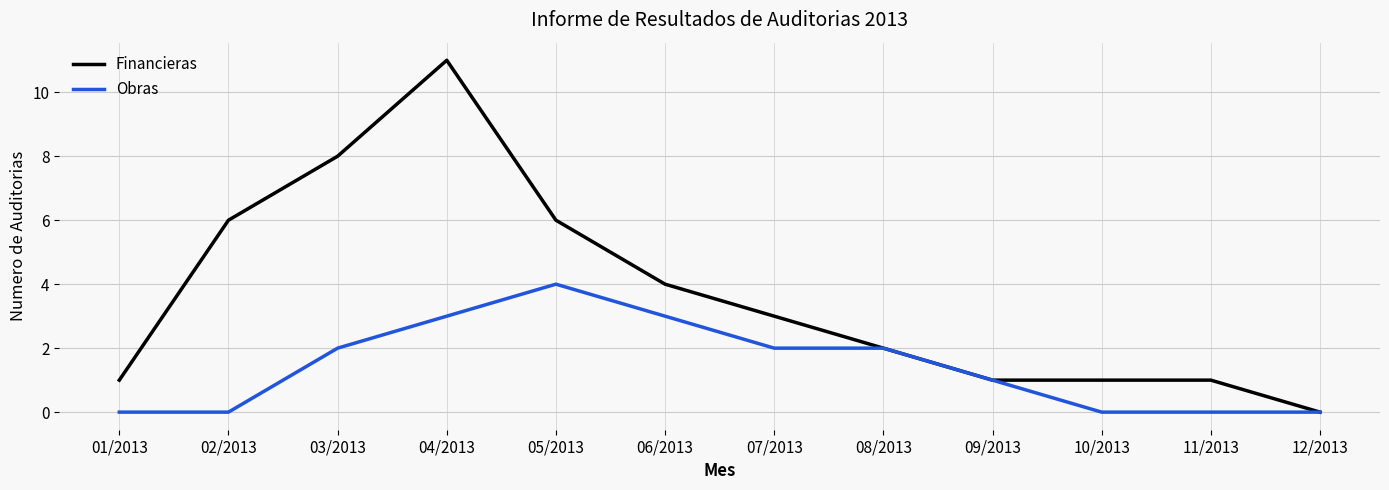

Reading right to left, list all the values displayed in this chart.

Financieras: 12/2013=0	11/2013=1	10/2013=1	09/2013=1	08/2013=2	07/2013=3	06/2013=4	05/2013=6	04/2013=11	03/2013=8	02/2013=6	01/2013=1
Obras: 12/2013=0	11/2013=0	10/2013=0	09/2013=1	08/2013=2	07/2013=2	06/2013=3	05/2013=4	04/2013=3	03/2013=2	02/2013=0	01/2013=0